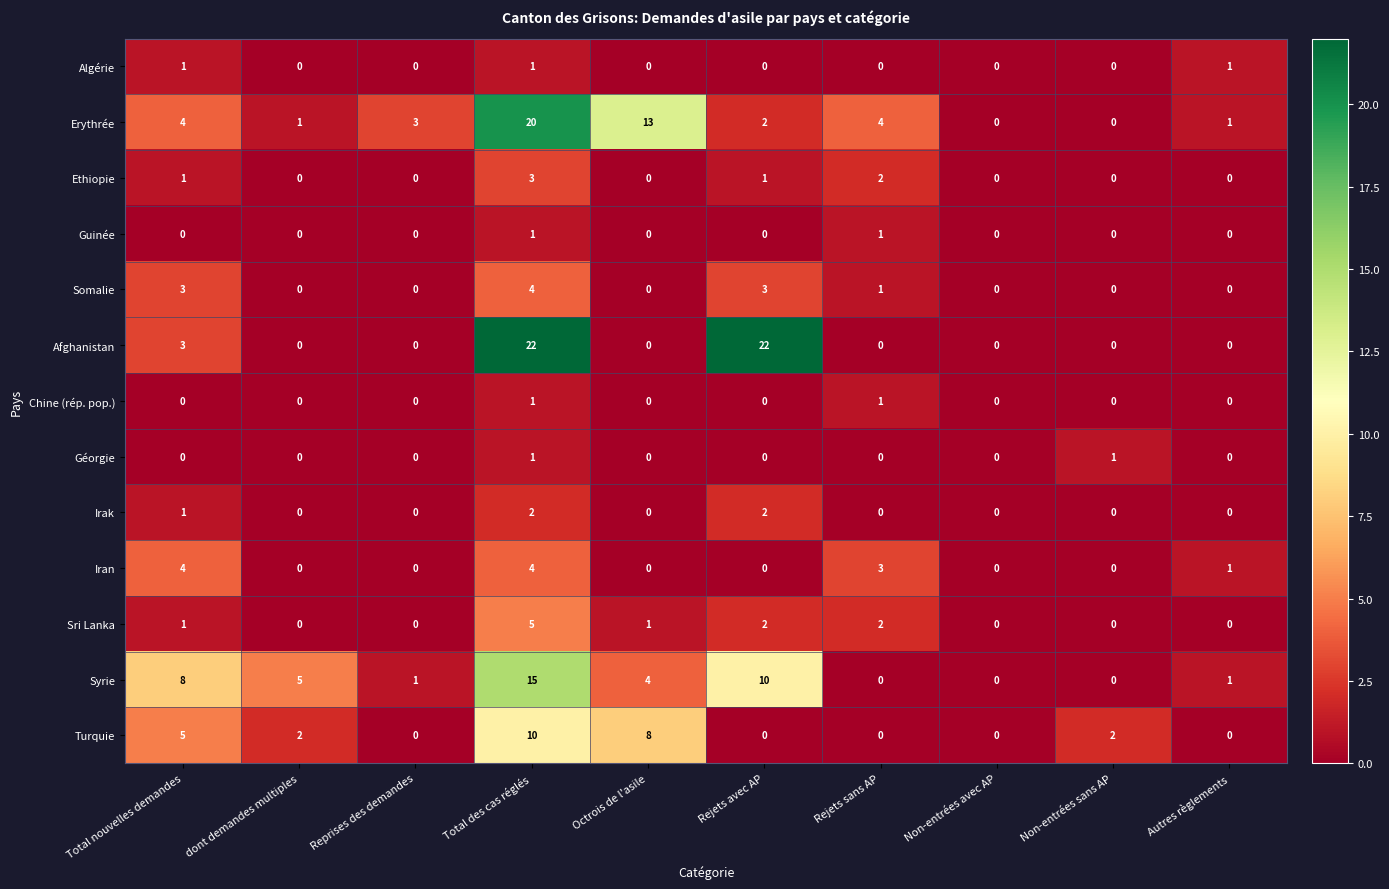

True or false: Chine (rép. pop.) has a value of 0 at Total nouvelles demandes.

True